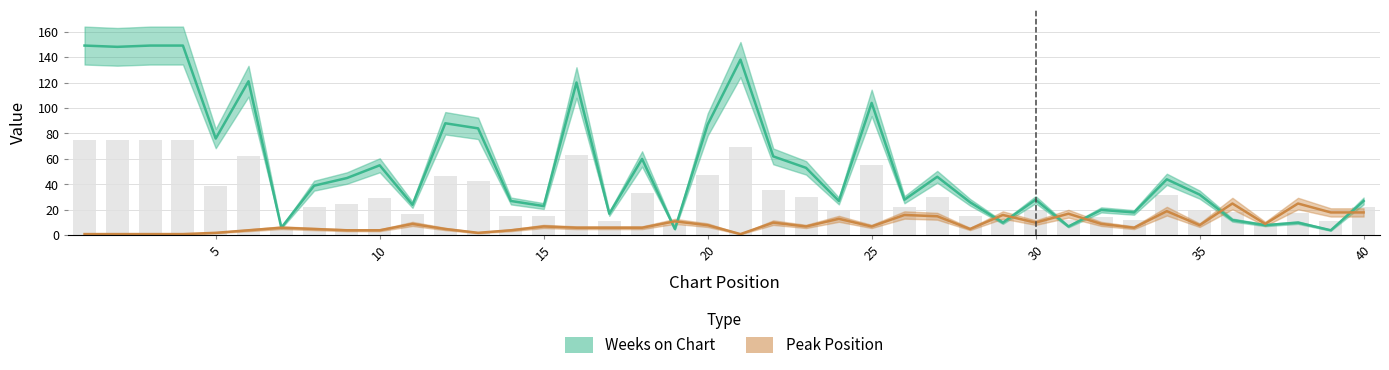

What is the total value across all series at 8?

44